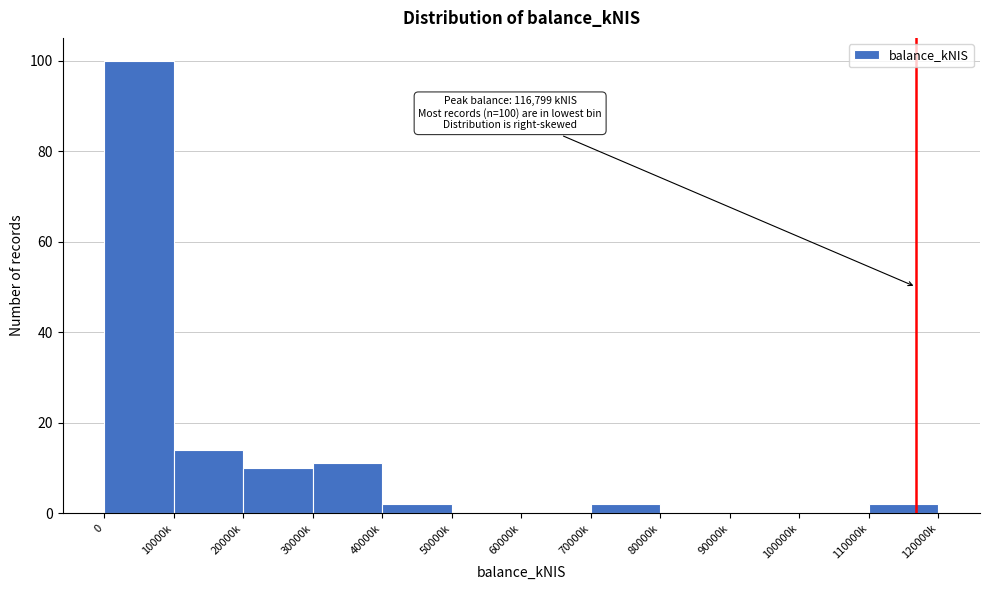

Reading left to right, what are all the values shown in this chart?

0=100	10000k=14	20000k=10	30000k=11	40000k=2	50000k=0	60000k=0	70000k=2	80000k=0	90000k=0	100000k=0	110000k=2